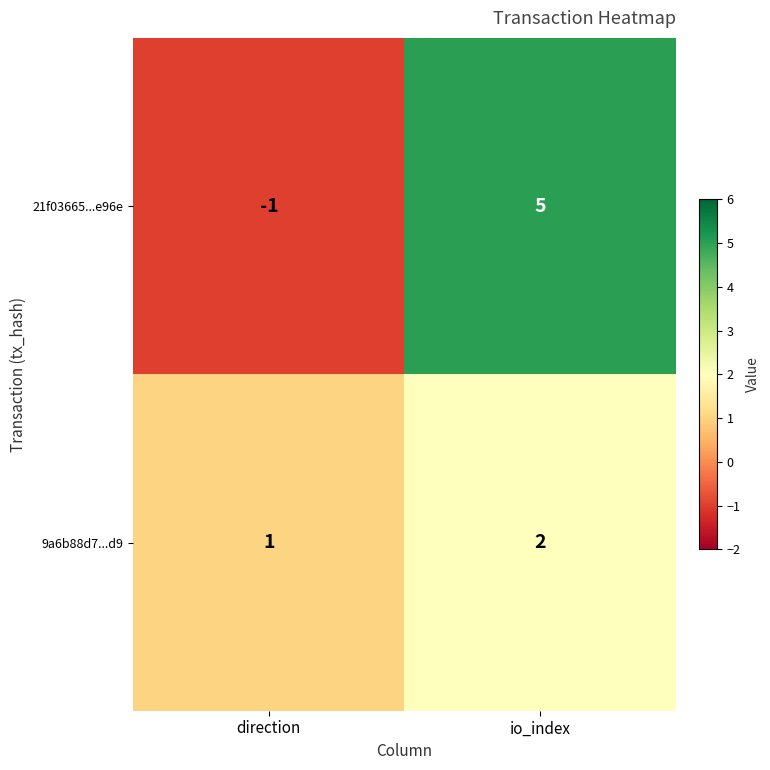

At which category is the sum across all series the highest?

io_index